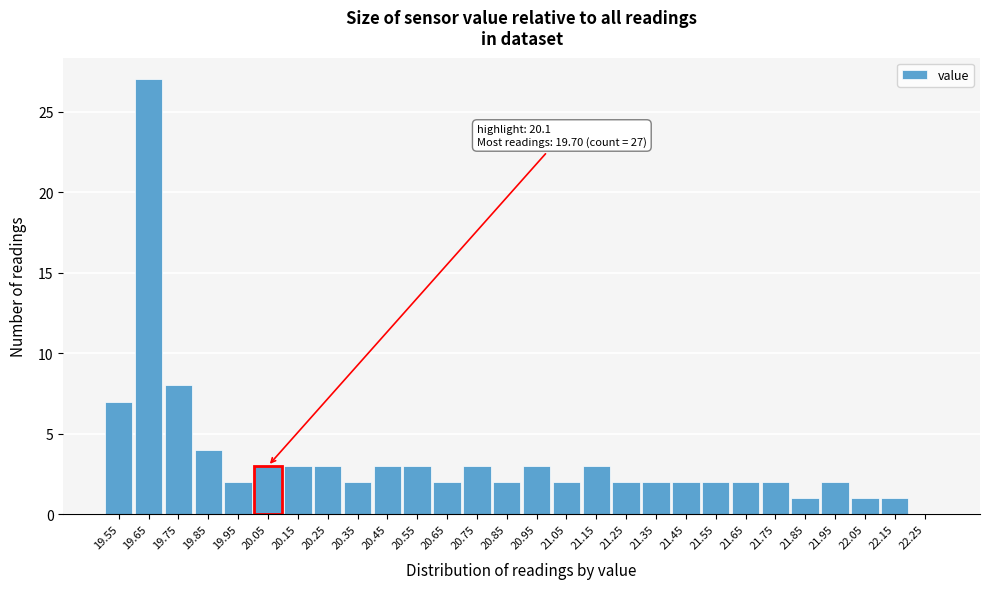

Reading right to left, transcribe all the data shown in this chart.

22.25=0	22.15=1	22.05=1	21.95=2	21.85=1	21.75=2	21.65=2	21.55=2	21.45=2	21.35=2	21.25=2	21.15=3	21.05=2	20.95=3	20.85=2	20.75=3	20.65=2	20.55=3	20.45=3	20.35=2	20.25=3	20.15=3	20.05=3	19.95=2	19.85=4	19.75=8	19.65=27	19.55=7